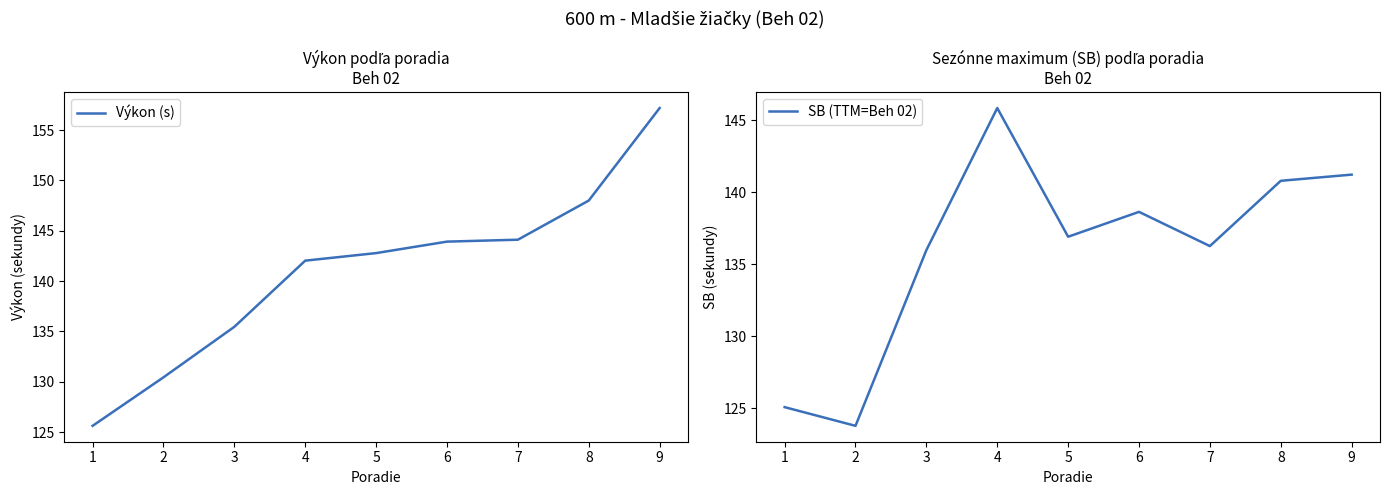

Reading left to right, transcribe all the data shown in this chart.

Výkon (s): 1=125.6	2=130.4	3=135.5	4=142.0	5=142.8	6=143.9	7=144.1	8=148.0	9=157.2
SB (TTM=Beh 02): 1=125.1	2=123.8	3=136.0	4=145.9	5=136.9	6=138.6	7=136.3	8=140.8	9=141.2